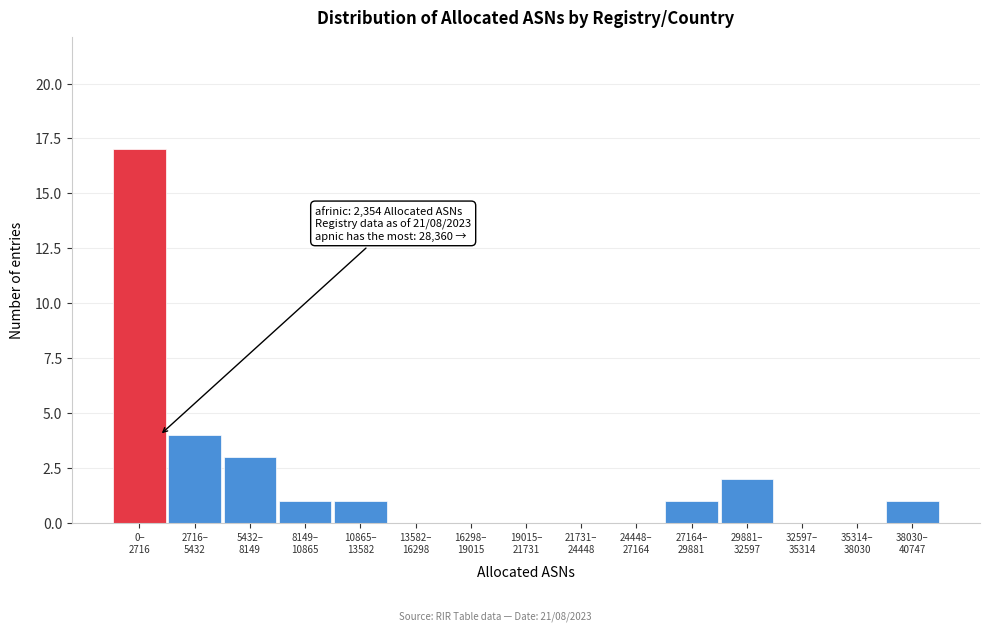

What is the sum of all values?

30